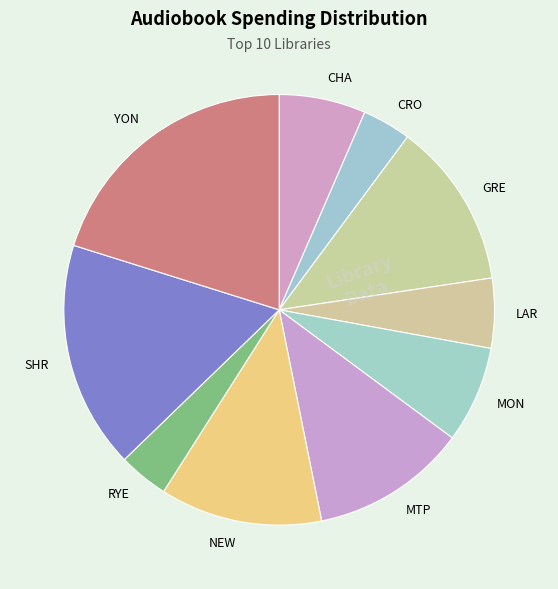

How many segments does this pie chart have?

10